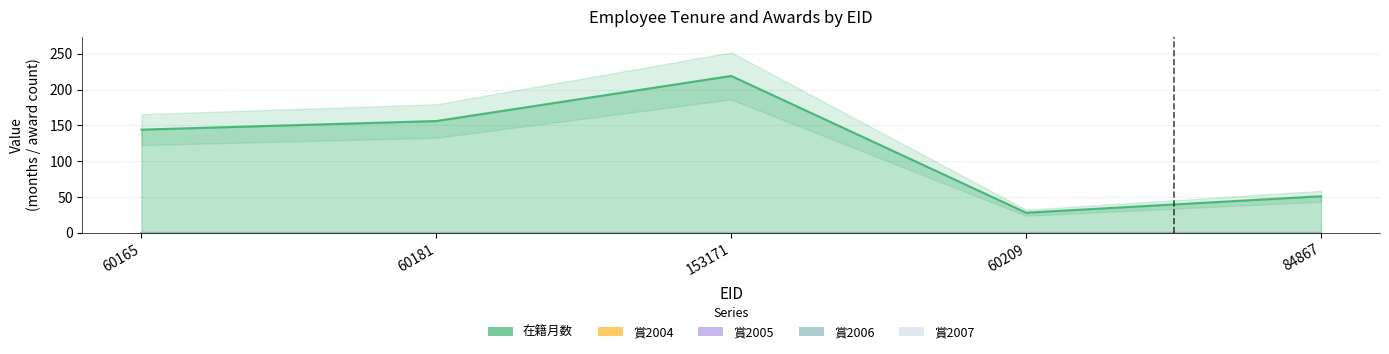

What are all the series names shown in the legend?

在籍月数, 賞2004, 賞2005, 賞2006, 賞2007